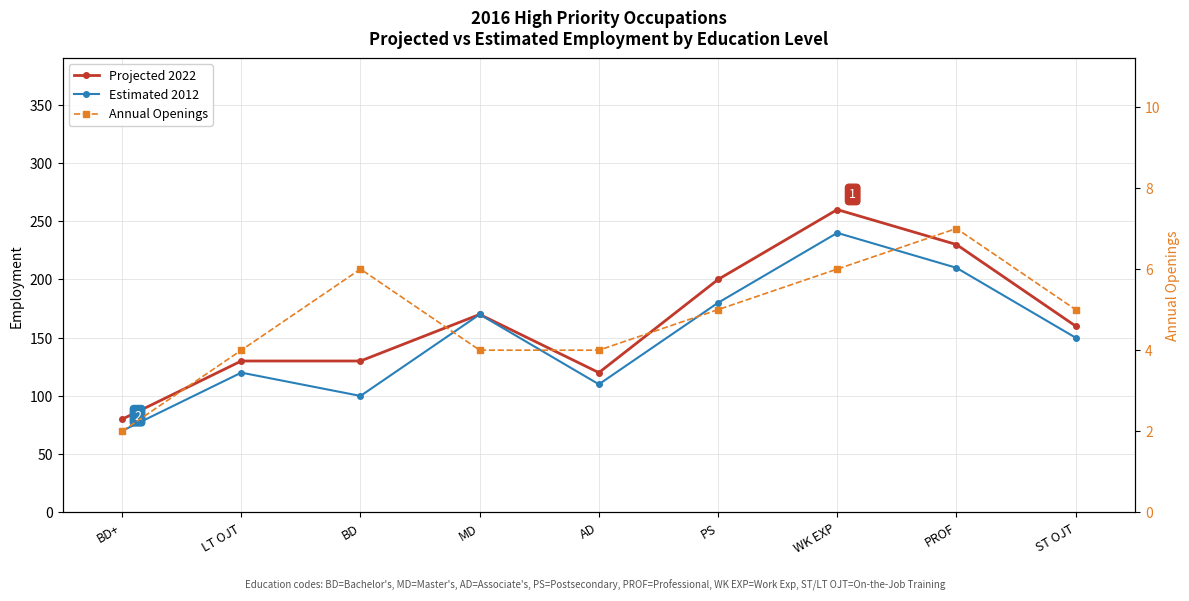

Which series has the largest range (max minus min)?

Projected 2022